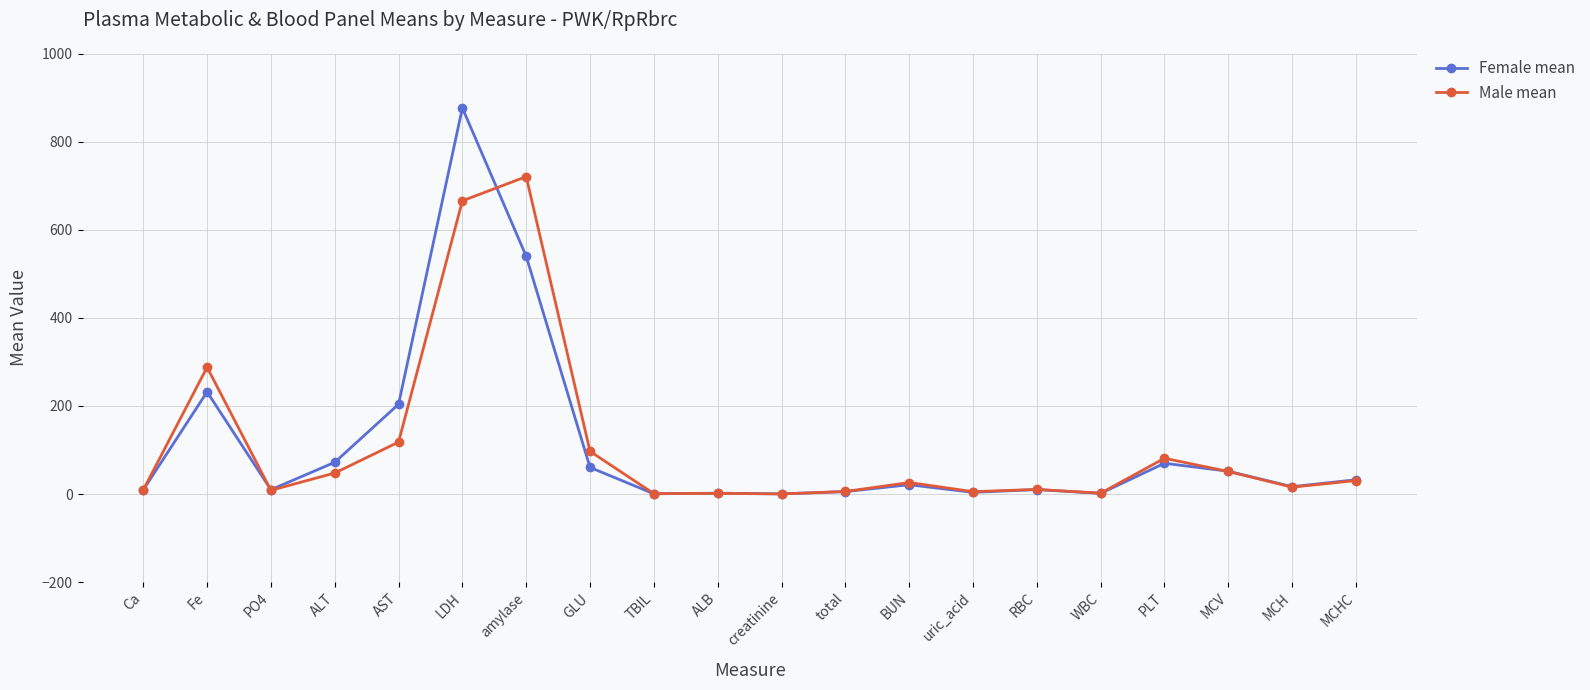

True or false: Male mean has more than 0 interior local peaks.

True